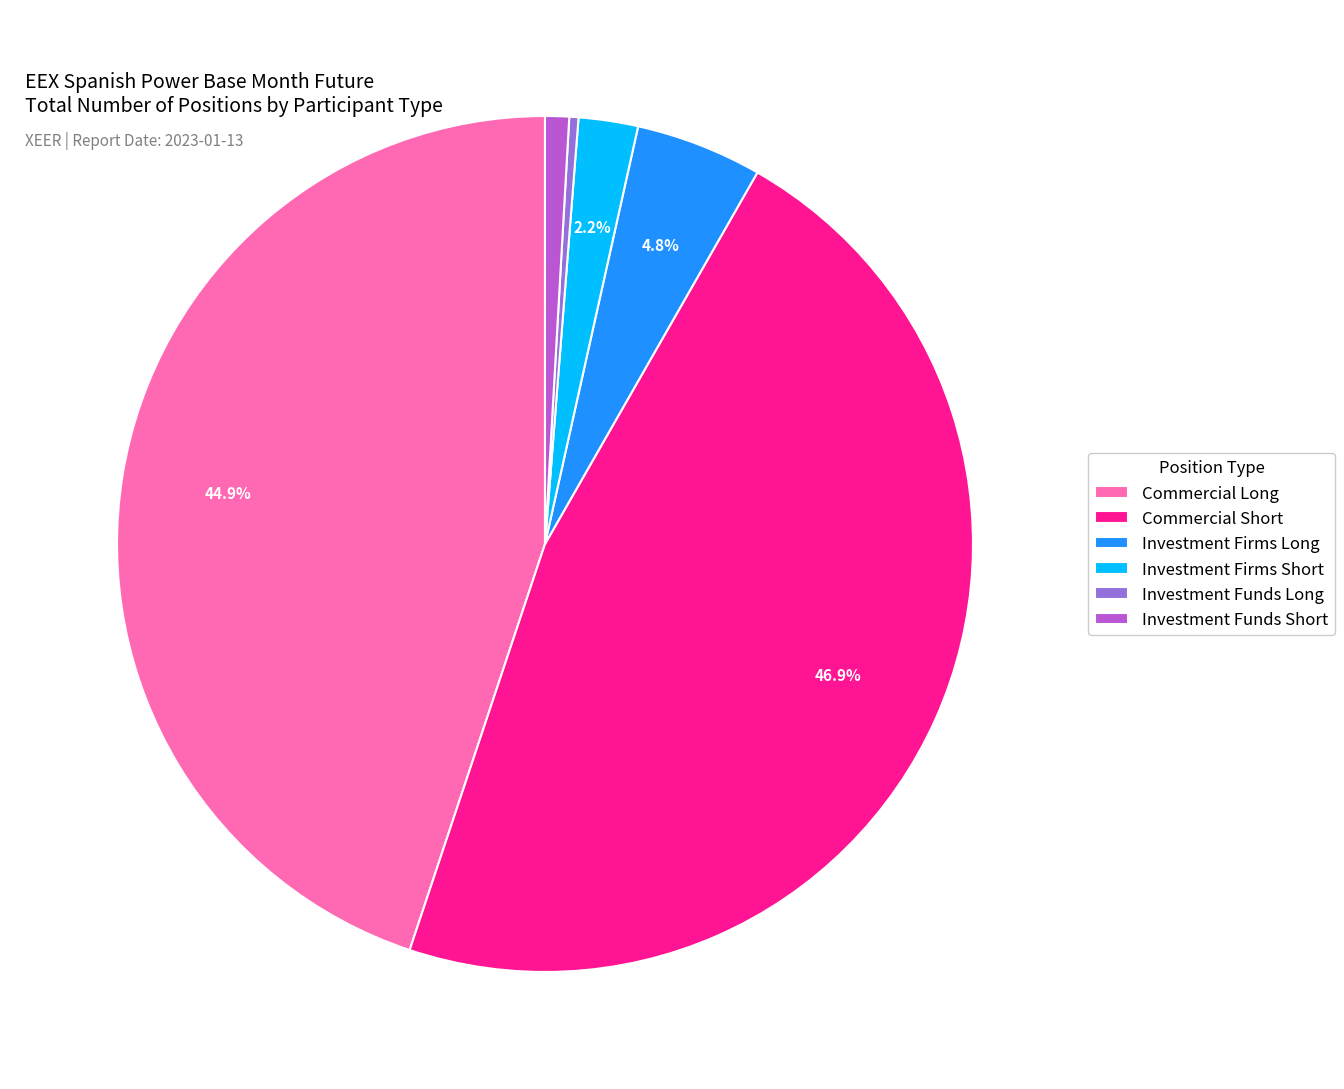

Does any single category account for the majority?

No